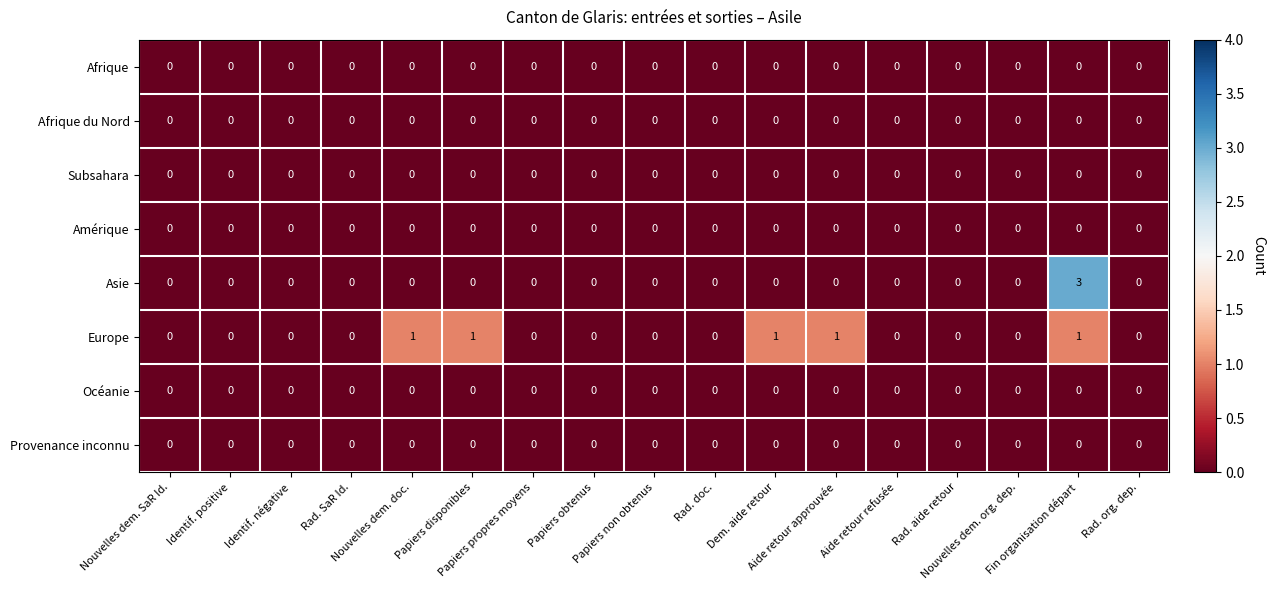

Count the Europe values in the range 0 to 1.

17